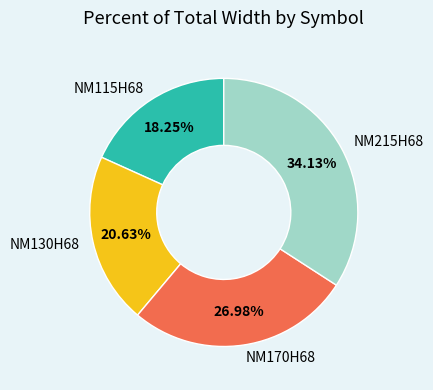

What is the smallest slice in the pie chart?

NM115H68